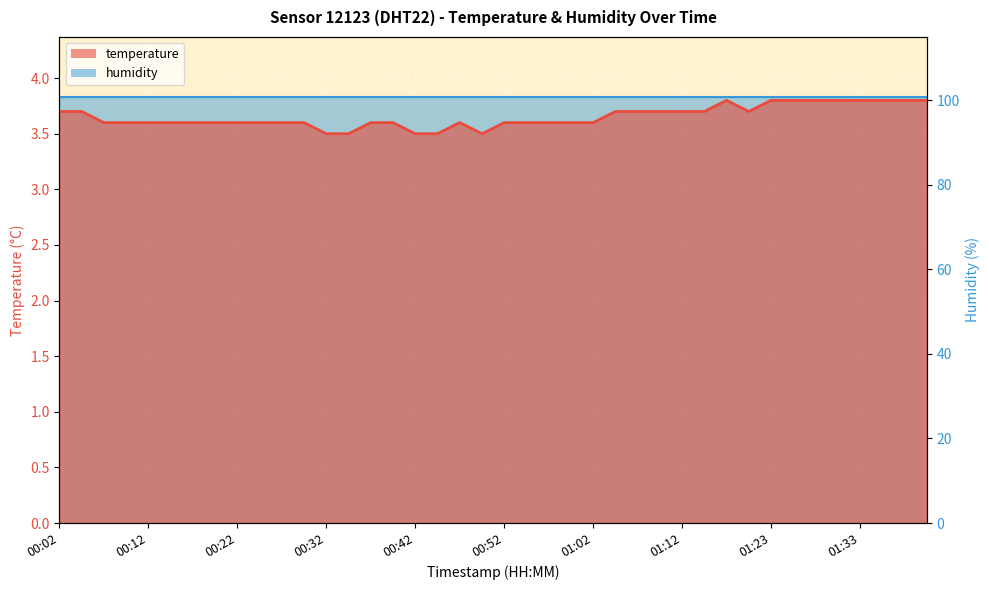

List the labels in order of value, largest first.

01:18, 01:23, 01:25, 01:28, 01:30, 01:33, 01:35, 01:38, 01:40, 00:02, 00:04, 01:05, 01:07, 01:10, 01:12, 01:15, 01:20, 00:07, 00:09, 00:12, 00:14, 00:17, 00:19, 00:22, 00:24, 00:27, 00:29, 00:37, 00:39, 00:47, 00:52, 00:54, 00:57, 01:00, 01:02, 00:32, 00:34, 00:42, 00:44, 00:49